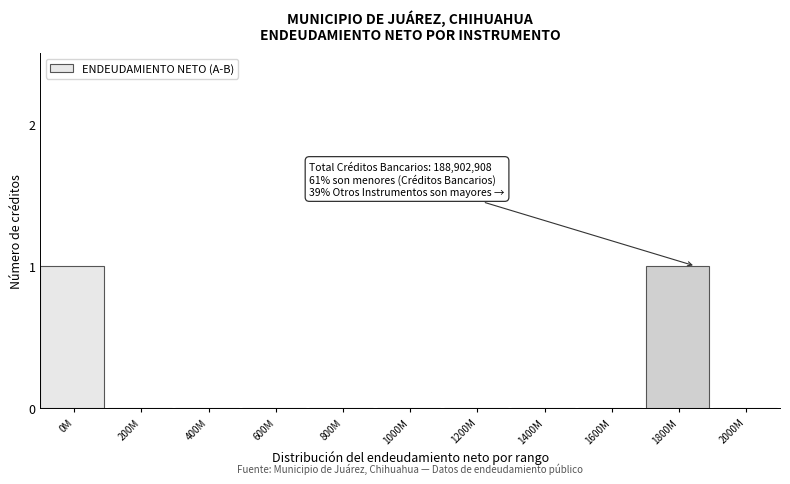

Reading left to right, list all the values displayed in this chart.

0M=1	200M=0	400M=0	600M=0	800M=0	1000M=0	1200M=0	1400M=0	1600M=0	1800M=1	2000M=0